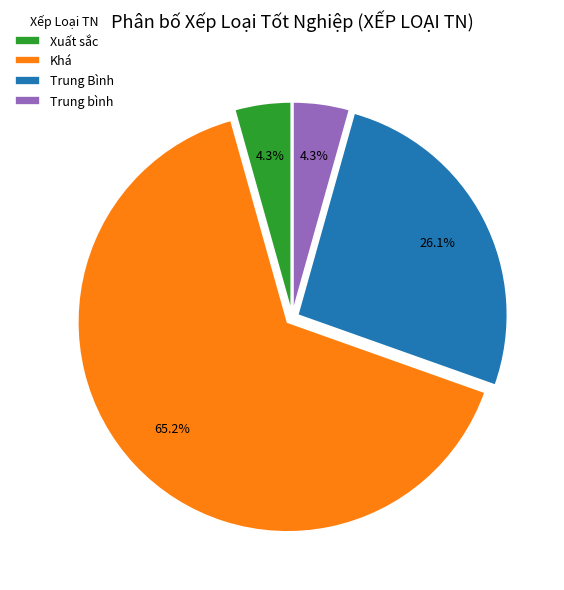

How many segments does this pie chart have?

4